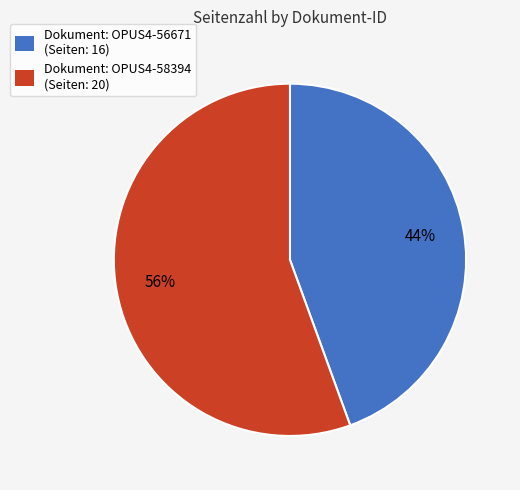

How many slices are in this pie chart?

2